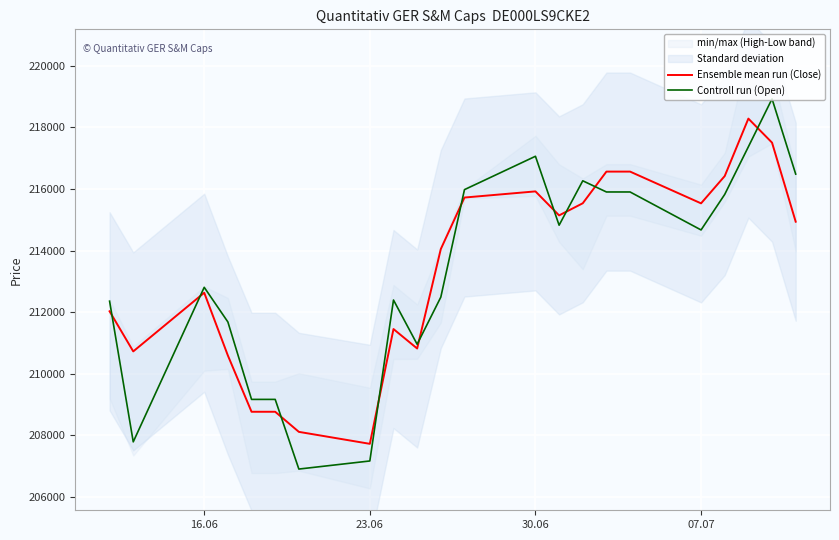

What is the highest value of the Controll run (Open) series?

218930